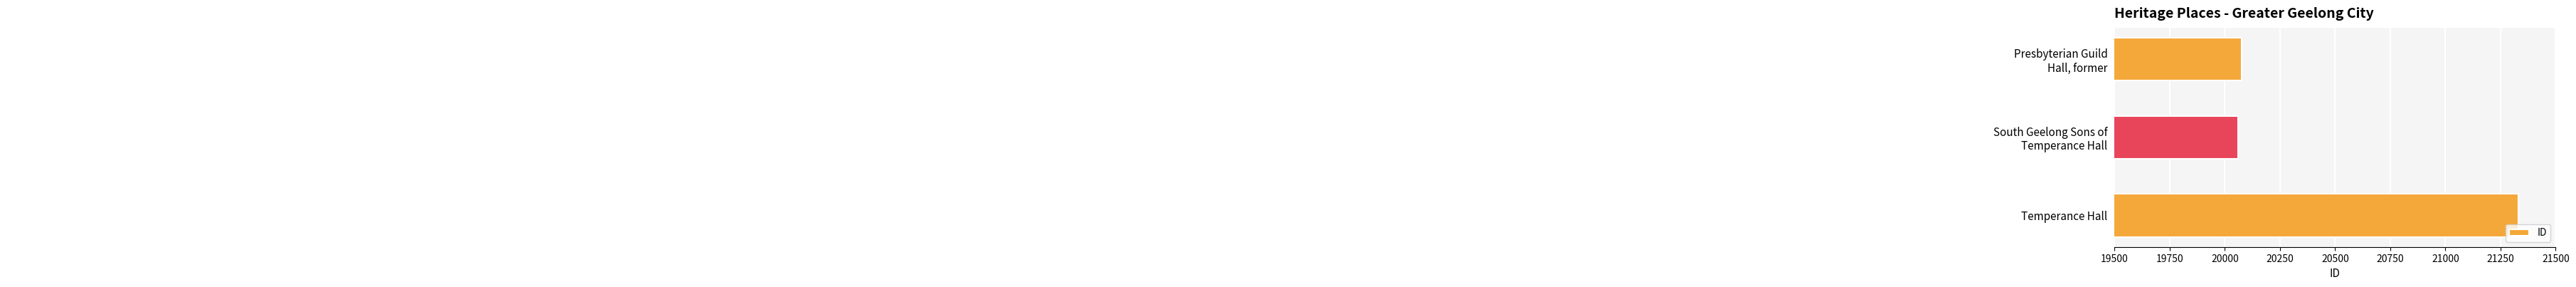

Reading top to bottom, extract all data points from this chart.

20077	20059	21332